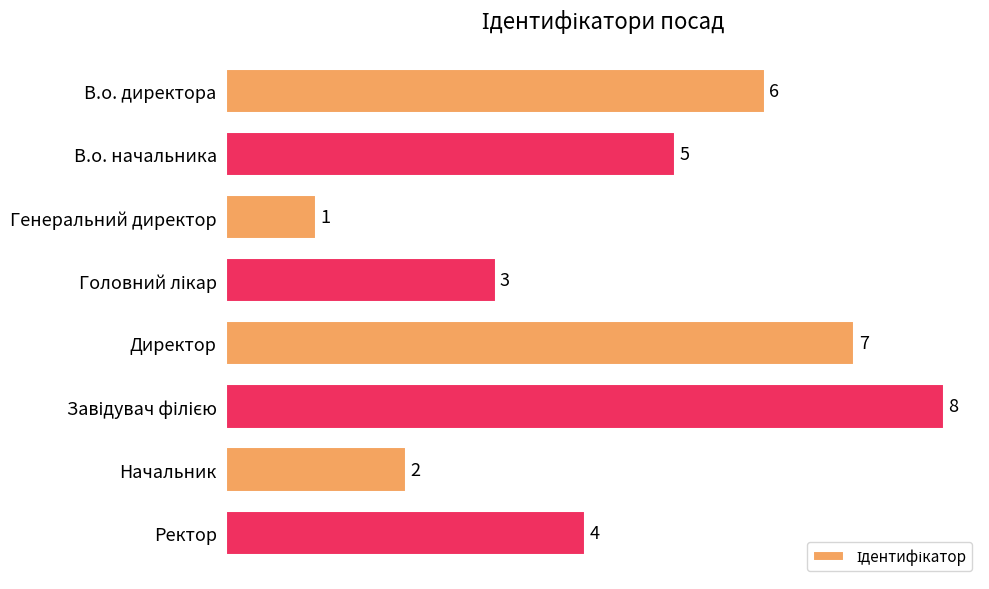

What is the difference between the maximum and minimum values?

7